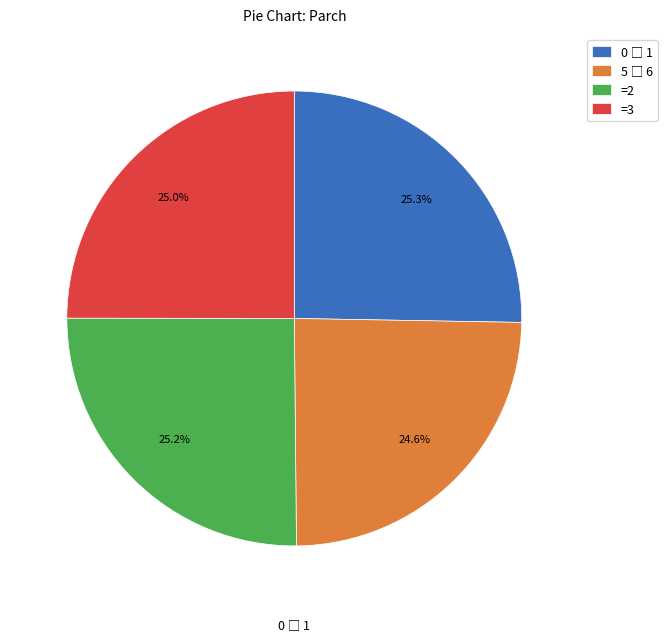

How much of the chart is everything except =2?

74.8%